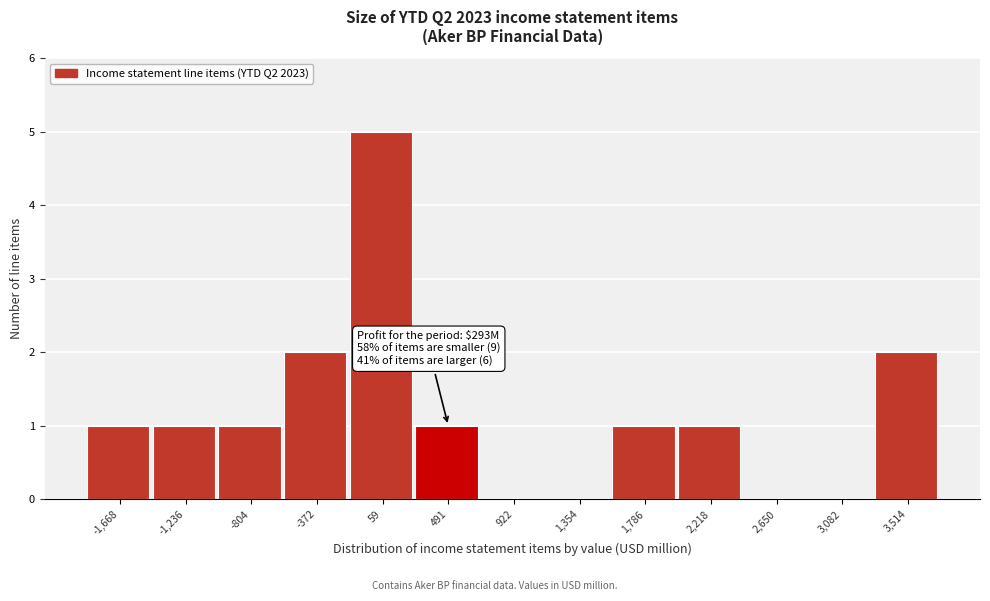

Over which range of the x-axis is the bar tallest?

-150 to 300